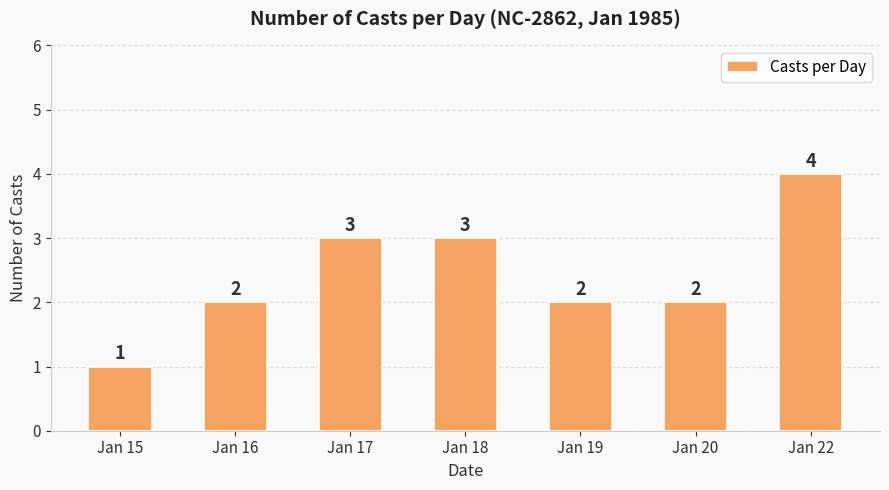

Count the values in the range 2 to 3.

5